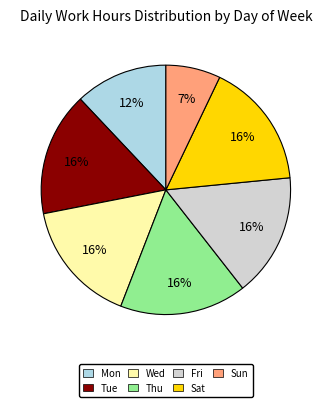

To the nearest percent, what percentage of the pie is Tue?

16%